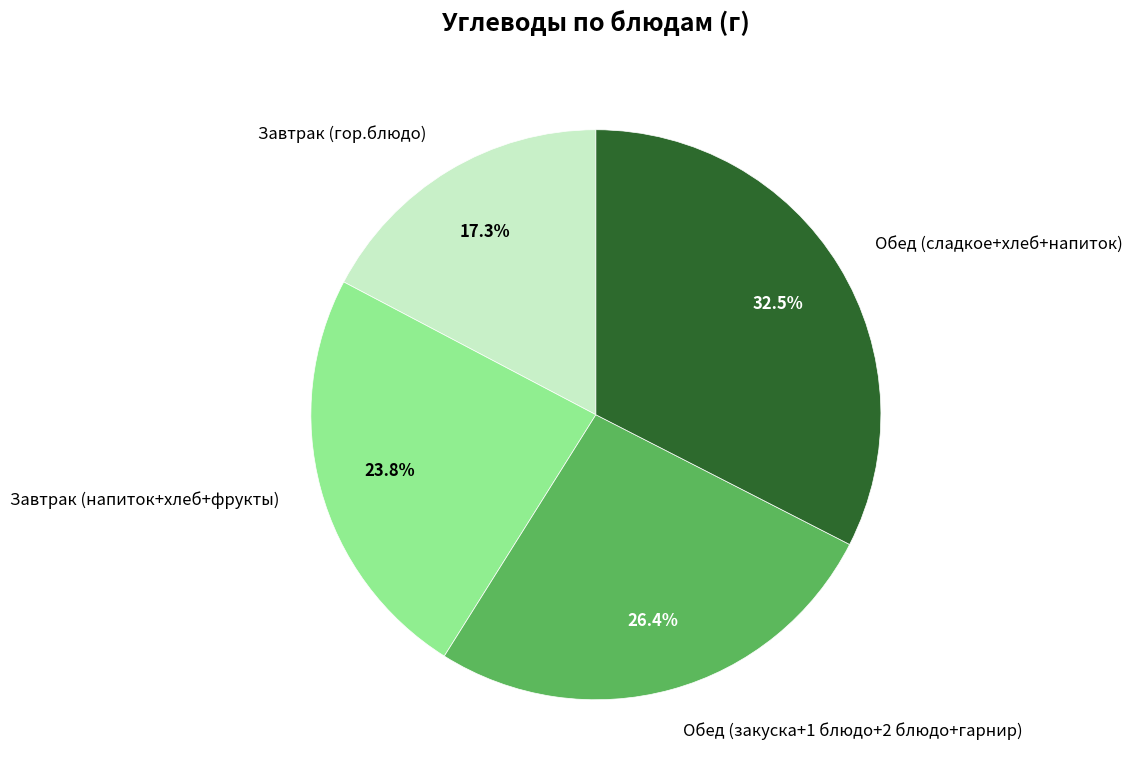

Is there any slice that represents more than half of the pie?

No